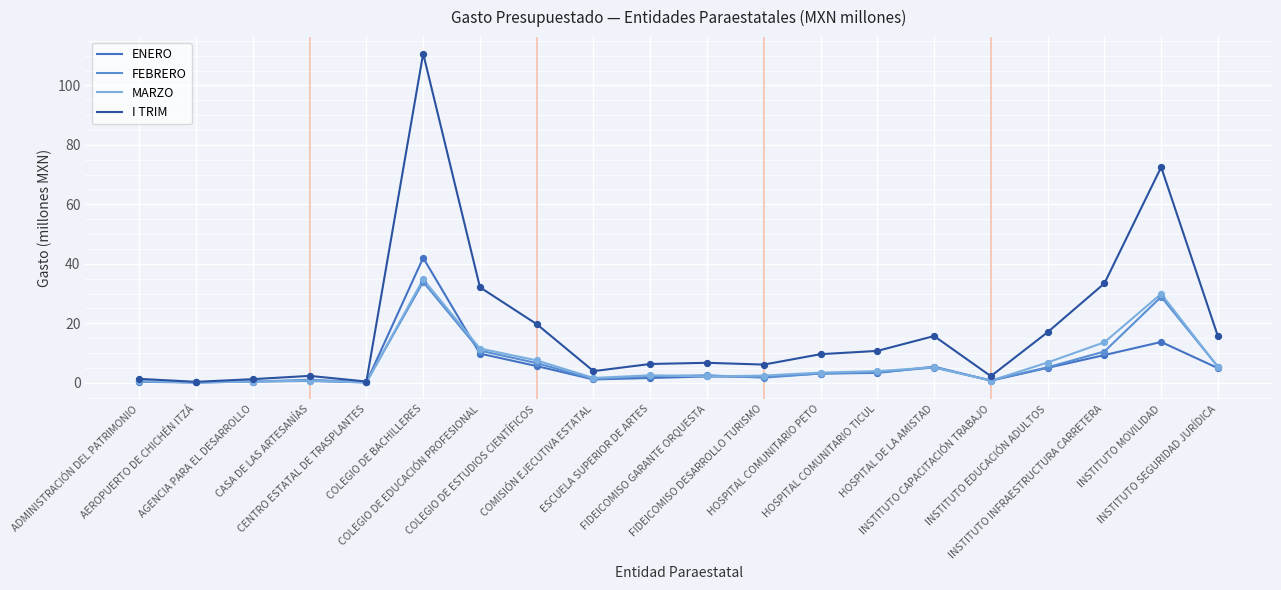

Which series has the largest total across all categories?

I TRIM